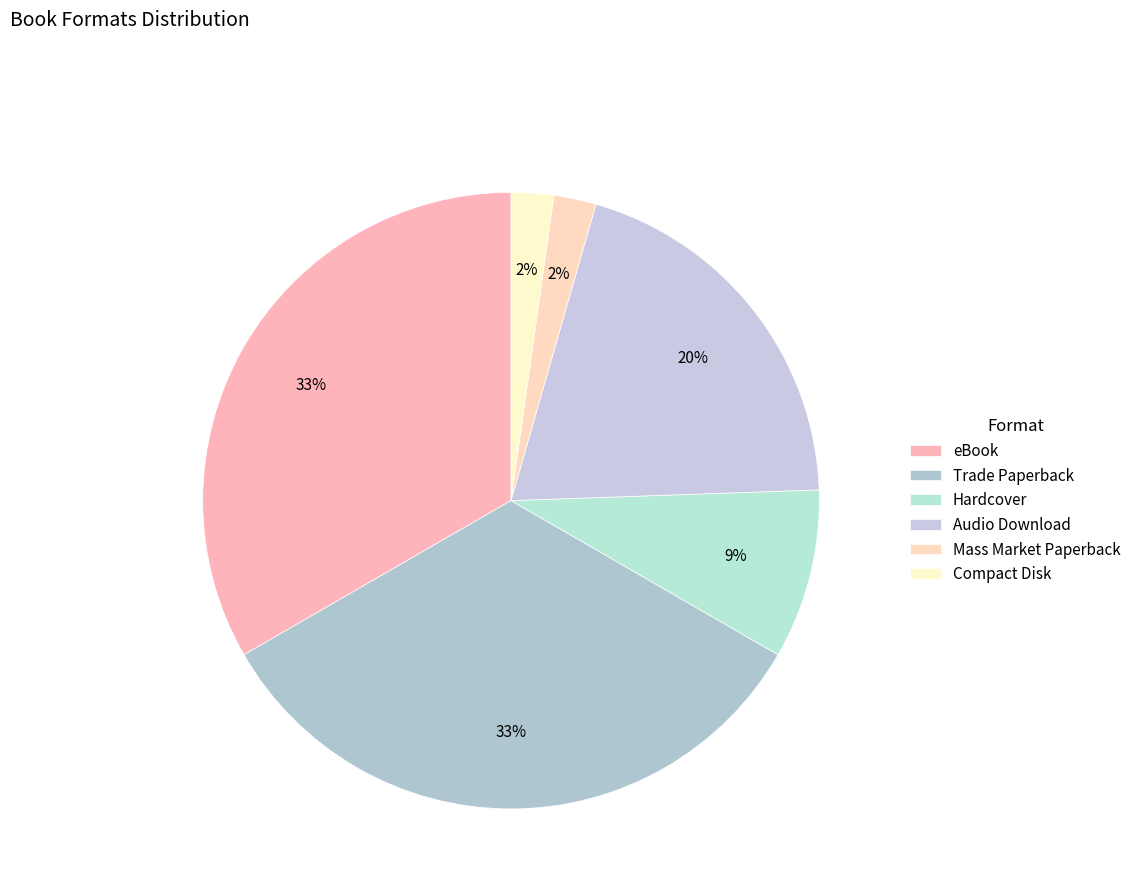

Is it true that Compact Disk is 2% of the pie?

True